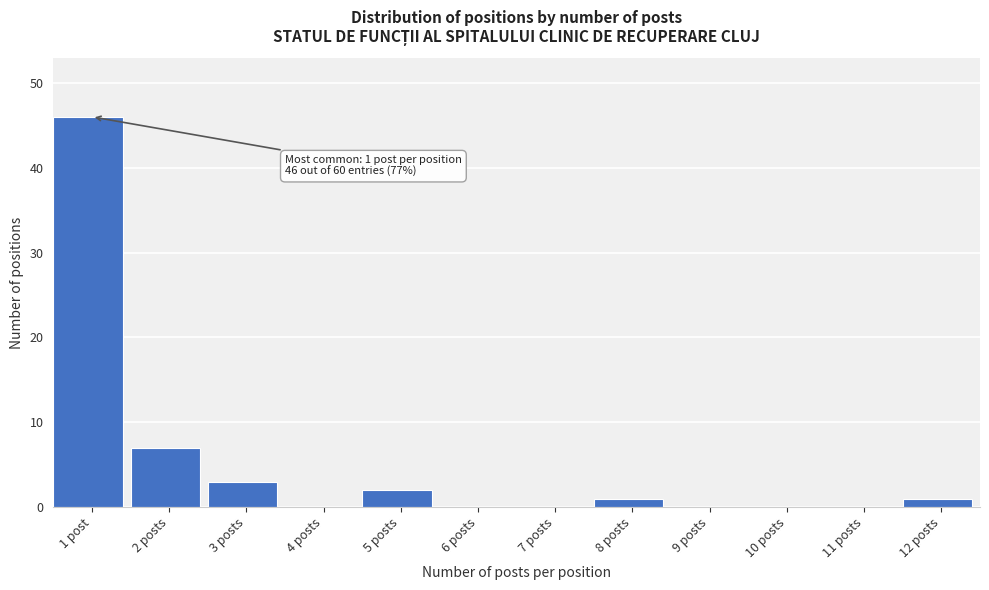

Reading right to left, transcribe all the data shown in this chart.

12 posts=1	11 posts=0	10 posts=0	9 posts=0	8 posts=1	7 posts=0	6 posts=0	5 posts=2	4 posts=0	3 posts=3	2 posts=7	1 post=46